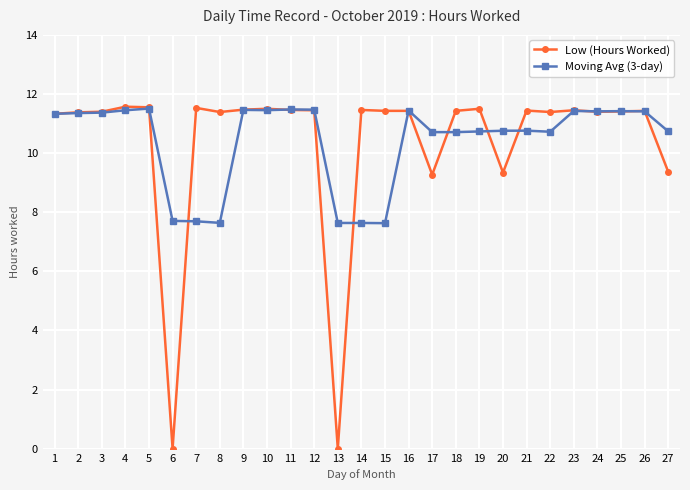

Read the Moving Avg (3-day) value at 22.

10.7